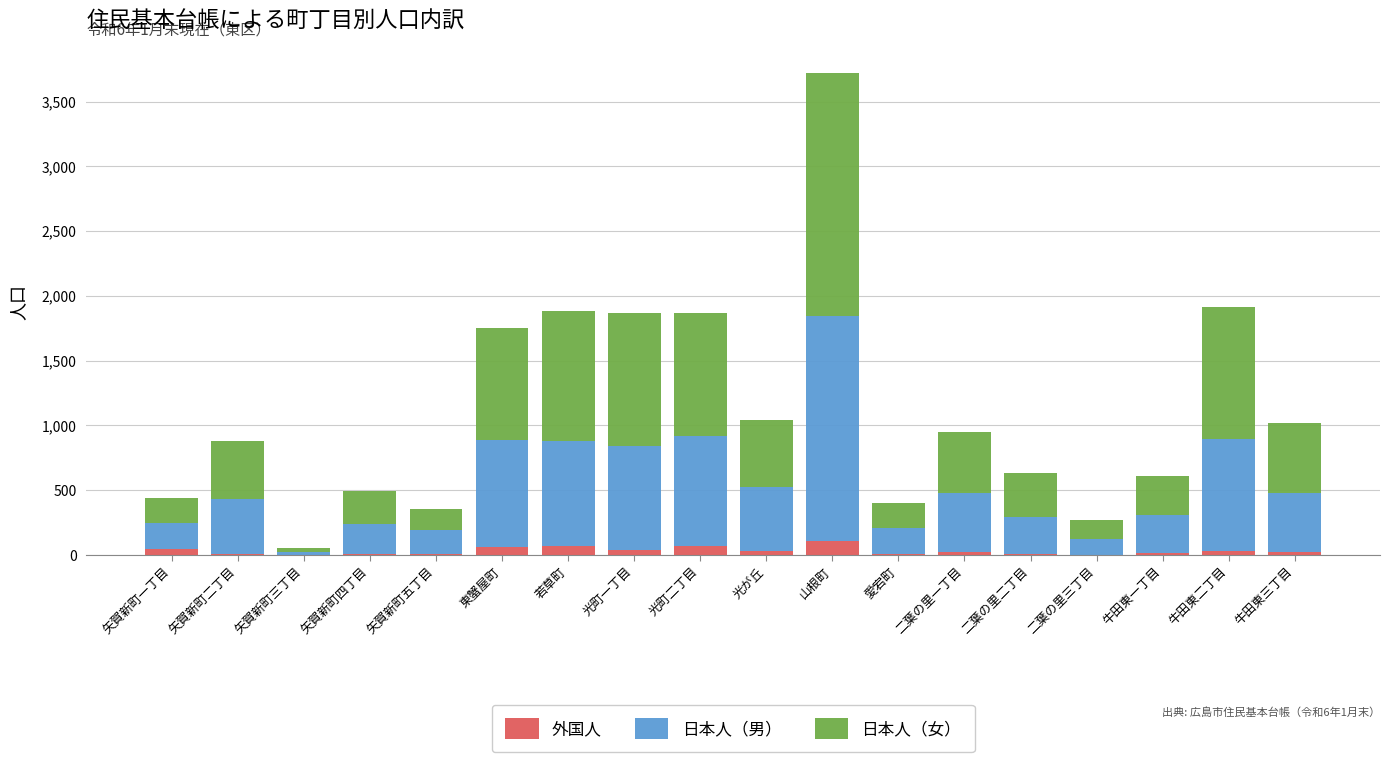

Are the bars grouped side by side (vs. stacked)?

No